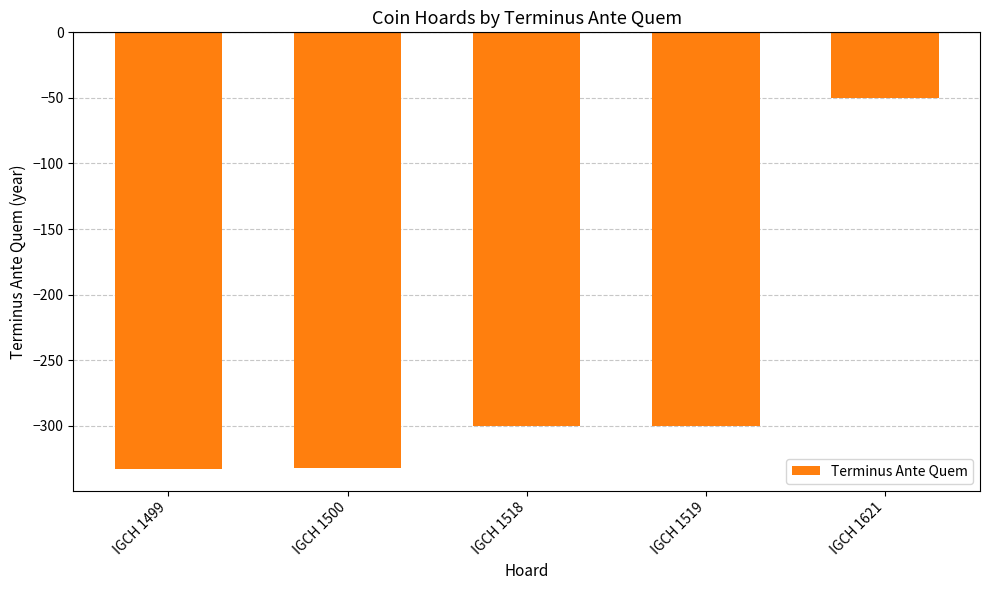

What is the sum of all values?

-1315